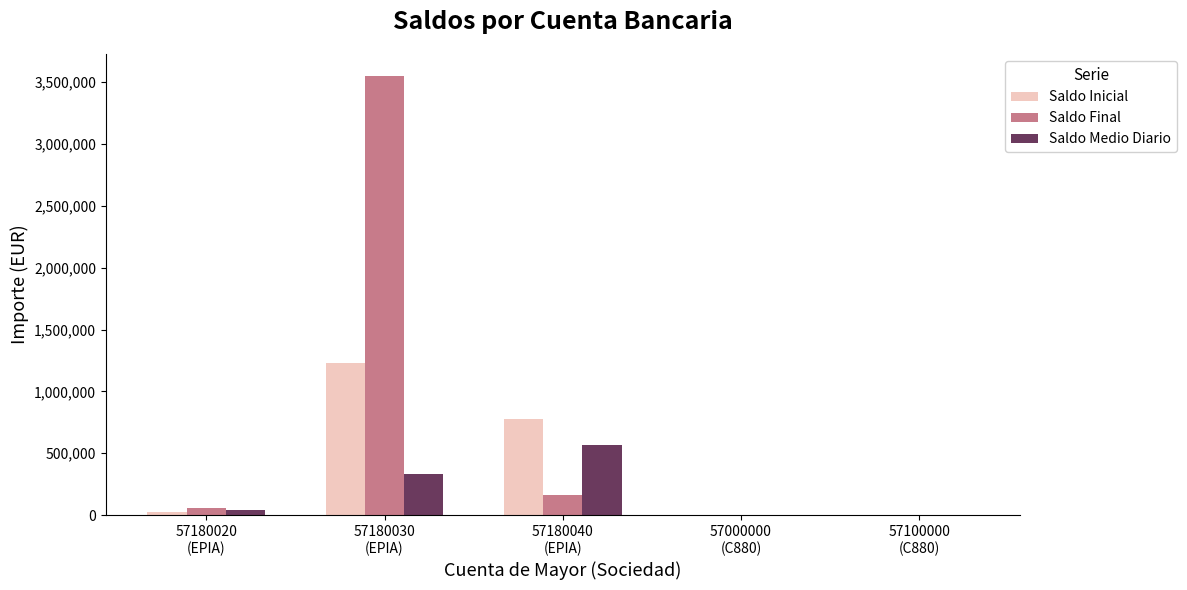

What is the maximum value for Saldo Inicial?

1227749.1